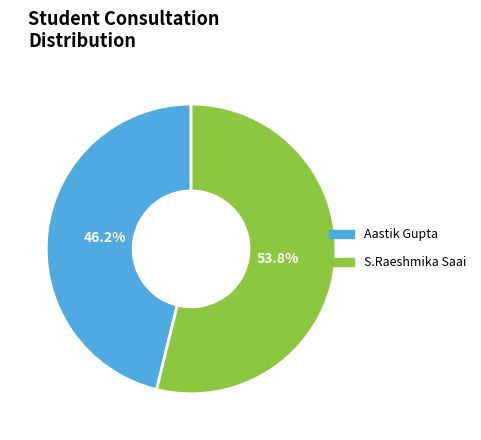

To the nearest percent, what portion does S.Raeshmika Saai represent?

54%